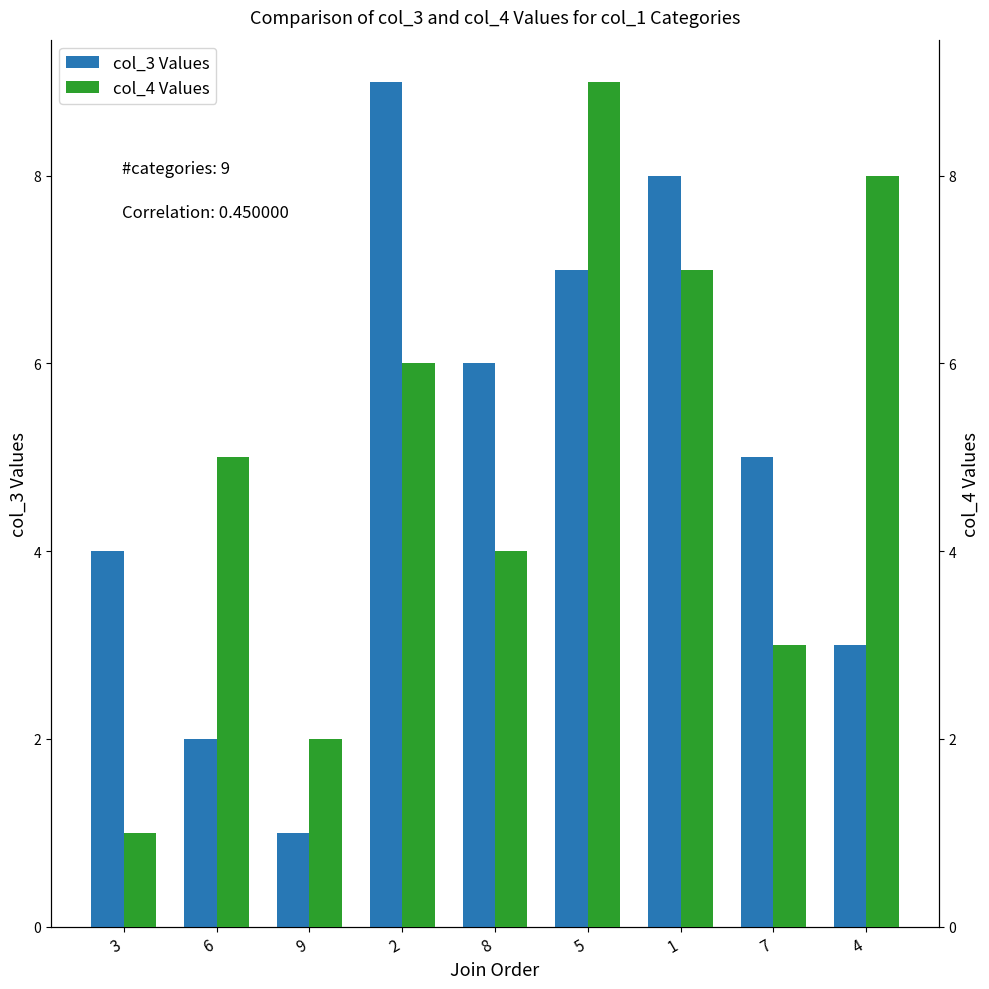

True or false: col_3 Values has a value of 16 at 2.

False